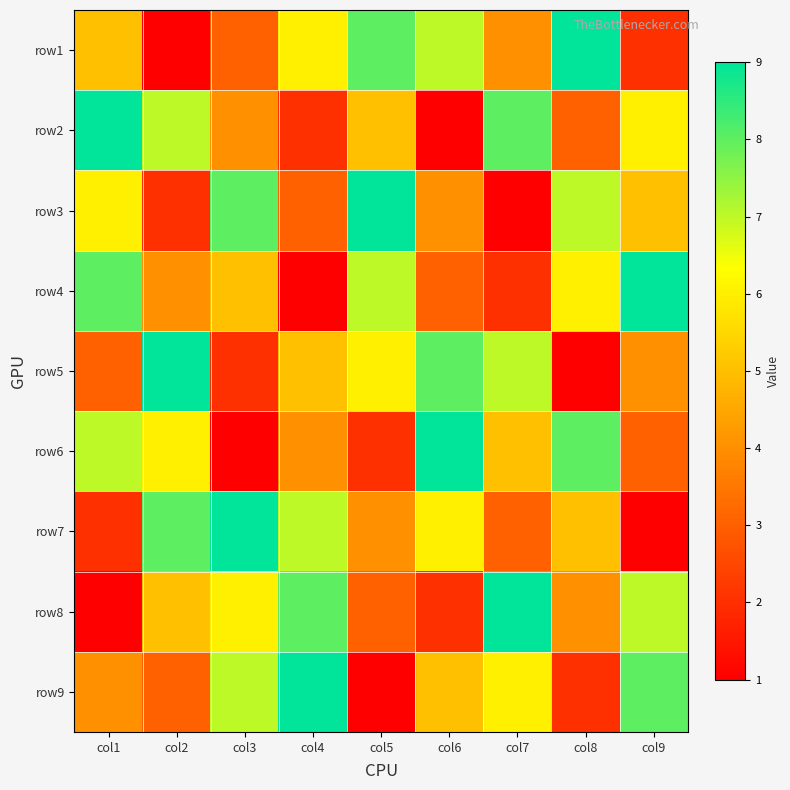

What is the greatest value displayed?

9